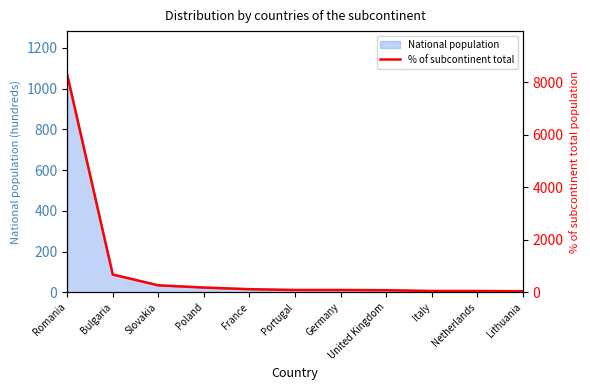

Between Lithuania and France, which is larger?

France